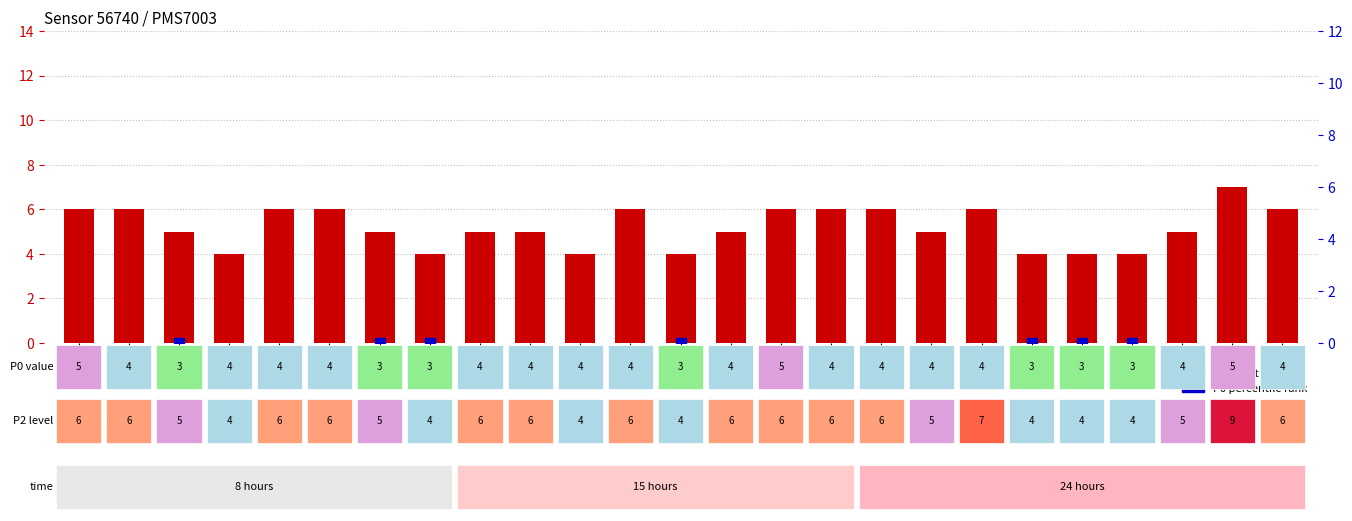

What are all the series names shown in the legend?

P1 (count), P0 percentile rank